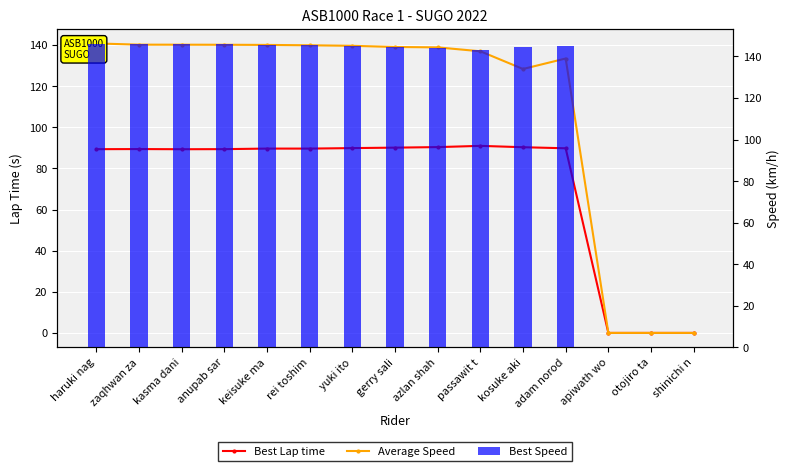

Reading left to right, what are all the values shown in this chart?

Best Lap time: haruki nag=89.3	zaqhwan za=89.4	kasma dani=89.3	anupab sar=89.4	keisuke ma=89.6	rei toshim=89.6	yuki ito=89.9	gerry sali=90.1	azlan shah=90.4	passawit t=91.0	kosuke aki=90.3	adam norod=89.8	apiwath wo=0.0	otojiro ta=0.0	shinichi n=0.0
Average Speed: haruki nag=140.8	zaqhwan za=140.2	kasma dani=140.2	anupab sar=140.1	keisuke ma=140.0	rei toshim=139.9	yuki ito=139.6	gerry sali=139.0	azlan shah=138.9	passawit t=137.0	kosuke aki=128.3	adam norod=133.4	apiwath wo=0.0	otojiro ta=0.0	shinichi n=0.0
Best Speed: haruki nag=145.9	zaqhwan za=145.8	kasma dani=145.9	anupab sar=145.9	keisuke ma=145.4	rei toshim=145.4	yuki ito=145.1	gerry sali=144.7	azlan shah=144.3	passawit t=143.3	kosuke aki=144.4	adam norod=145.2	apiwath wo=0.0	otojiro ta=0.0	shinichi n=0.0